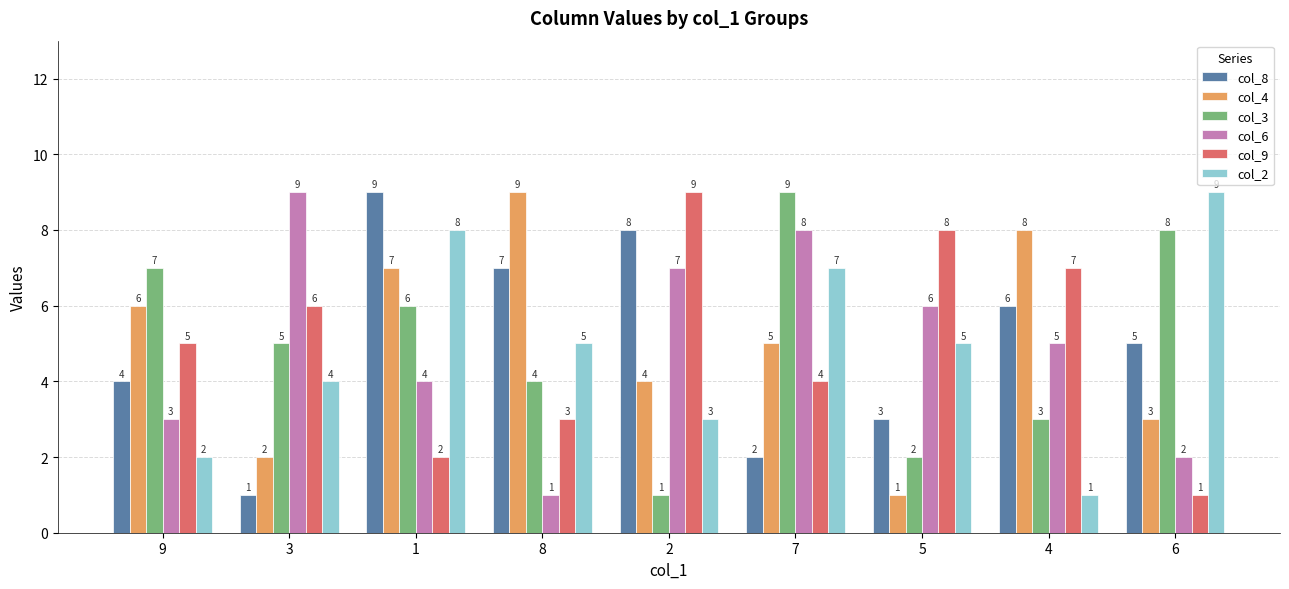

The col_2 series shows 4 at 2. True or false?

False